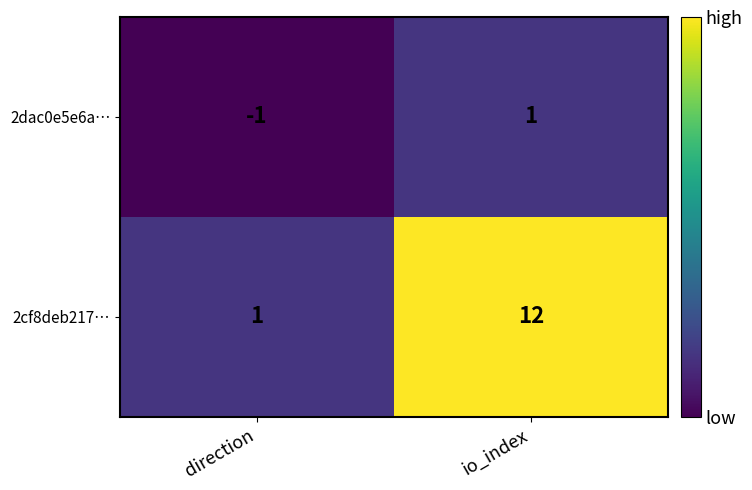

Between direction and io_index, which series saw the biggest shift?

2cf8deb217…